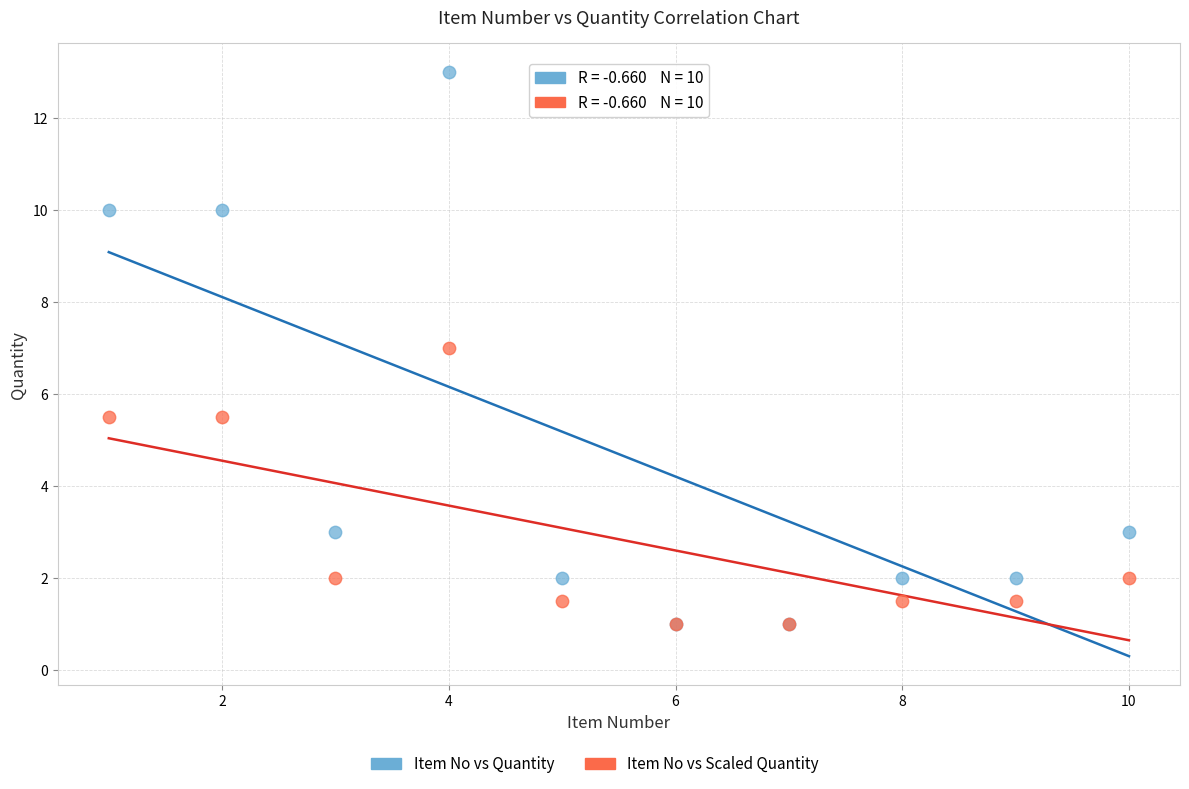

Which series has the widest spread of Y values?

Item No vs Quantity